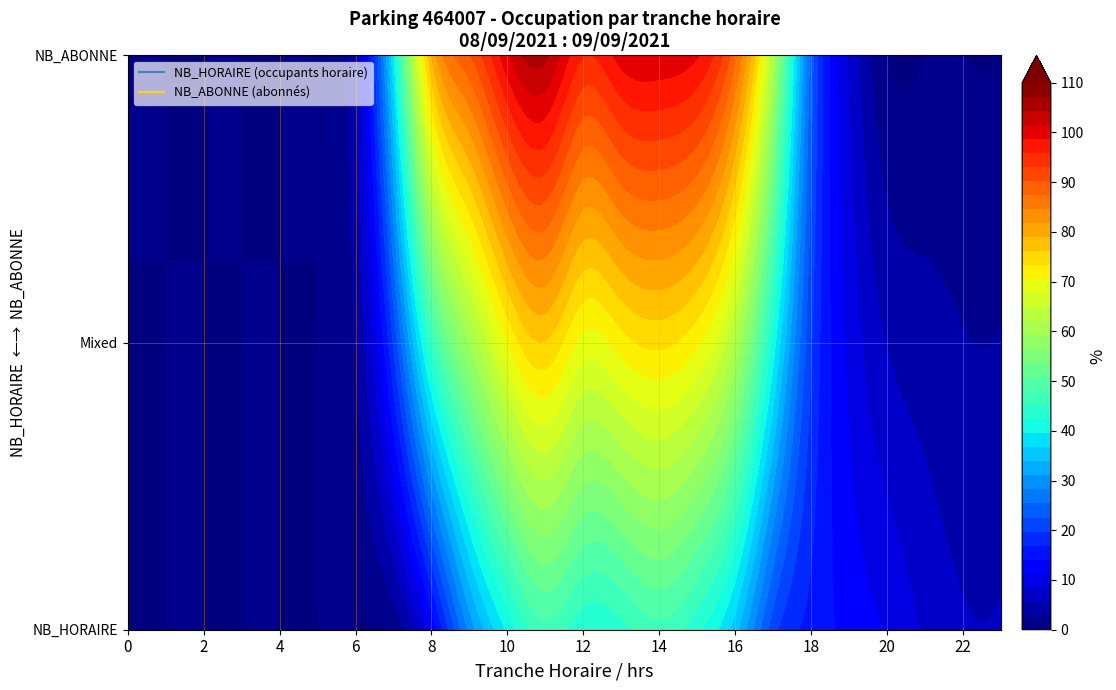

Rank the series by their maximum value, from highest to lowest.

NB_ABONNE, NB_HORAIRE